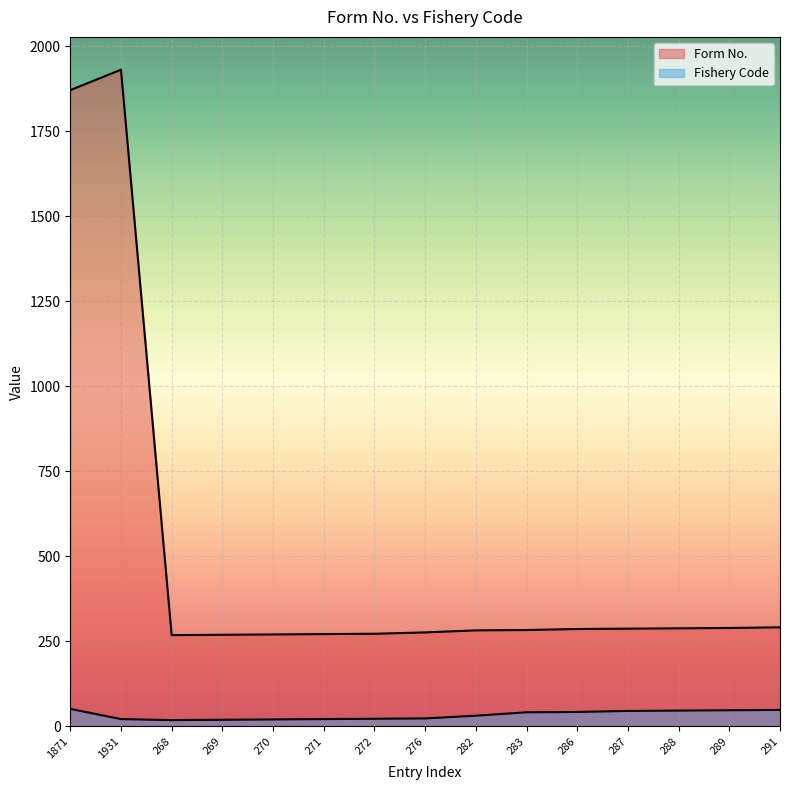

True or false: Form No. and Fishery Code intersect in this chart.

False